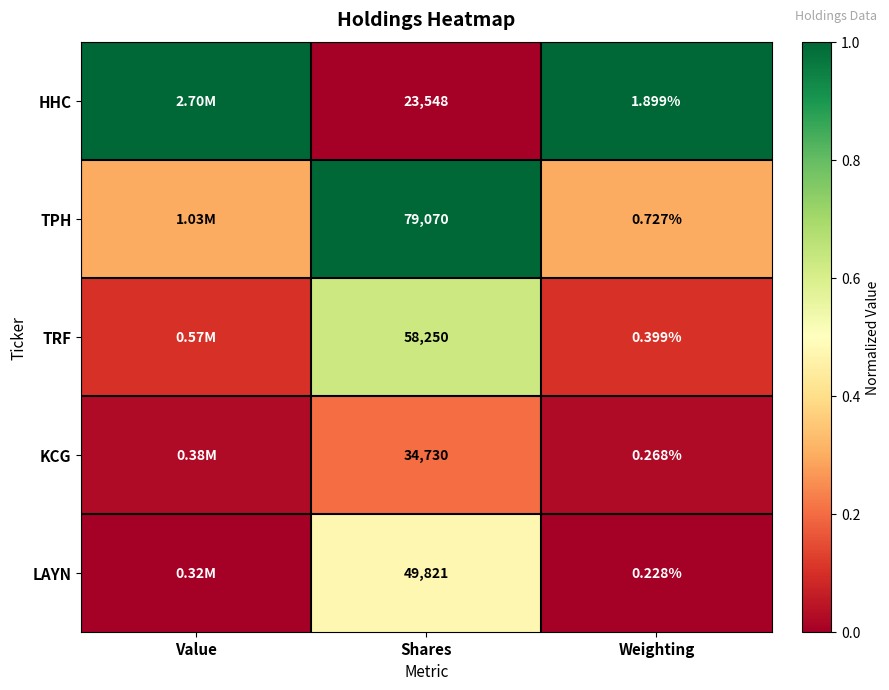

Between Weighting and Value, which is larger?

Weighting